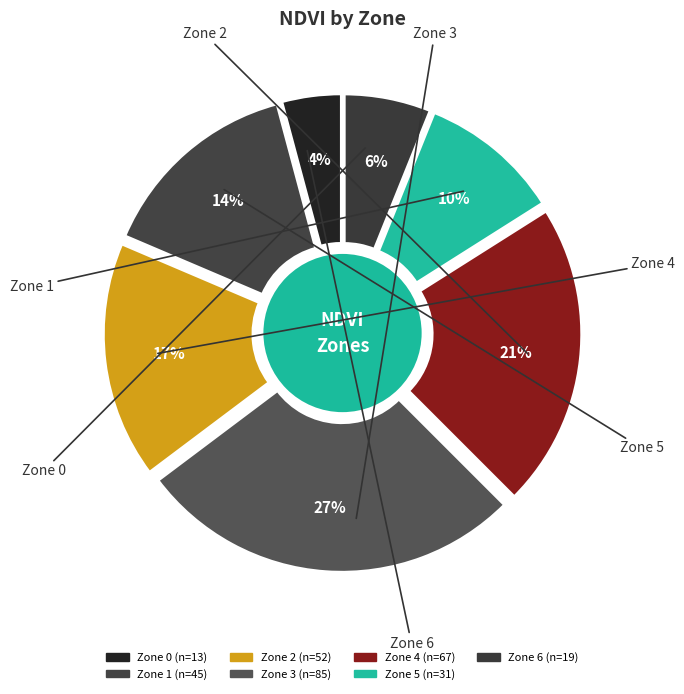

Approximately how many times larger is the value at Zone 3 compared to Zone 0?

6.5